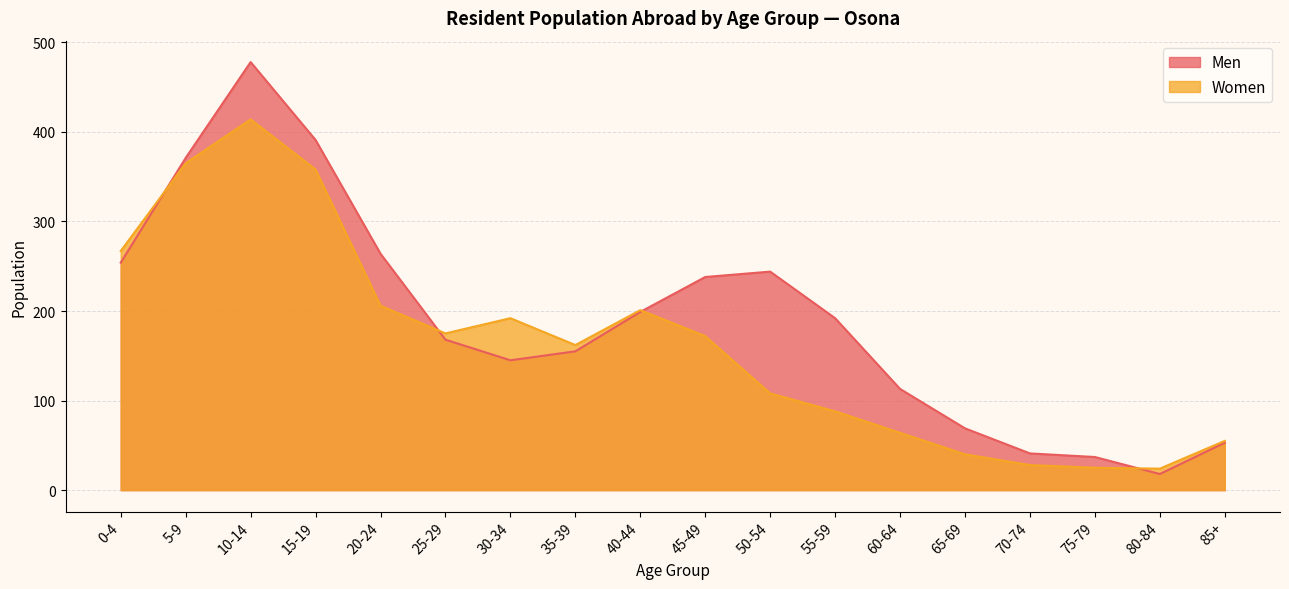

Which series changed the most between 15-19 and 45-49?

Women